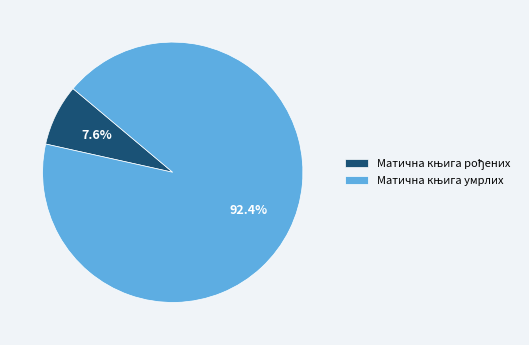

Is there any slice that represents more than half of the pie?

Yes